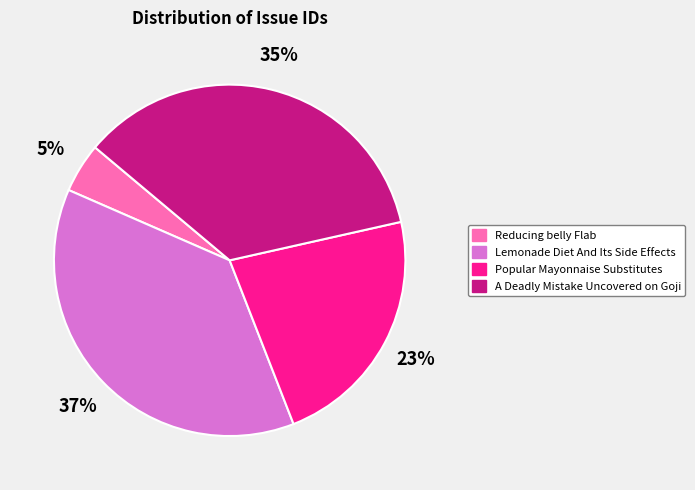

What is the largest slice in the pie chart?

Lemonade Diet And Its Side Effects